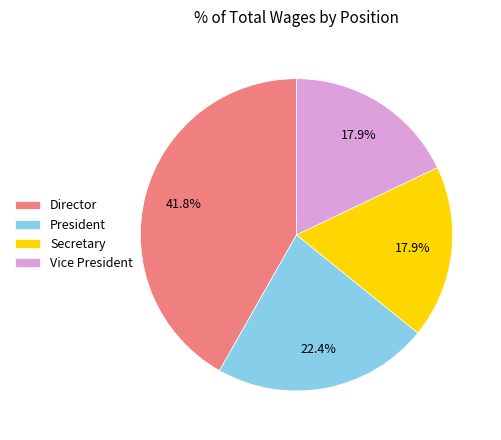

Does any single category account for the majority?

No